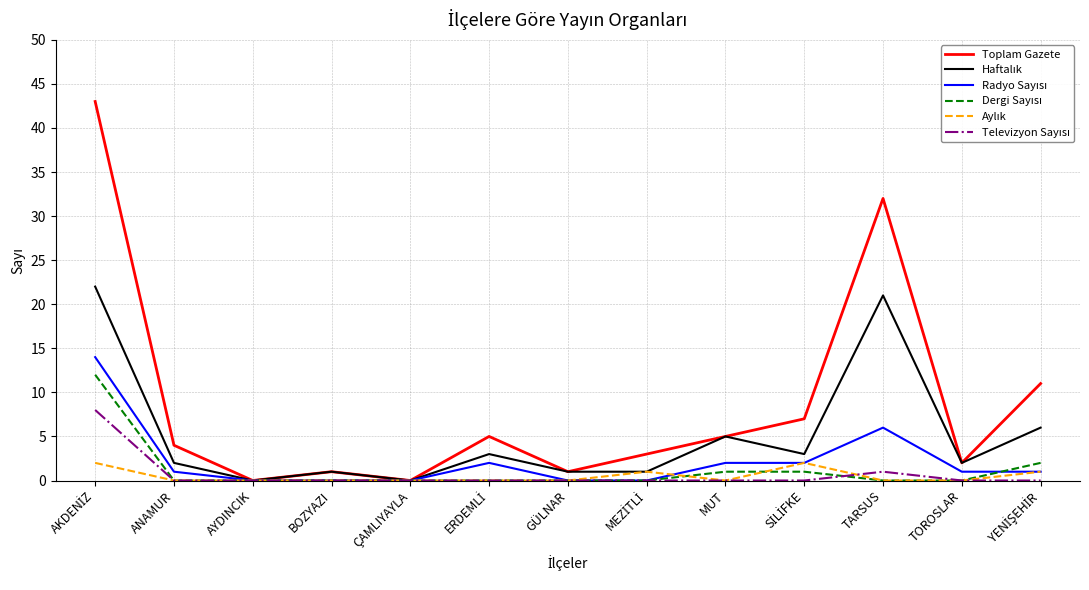

What position from the right is ANAMUR?

12